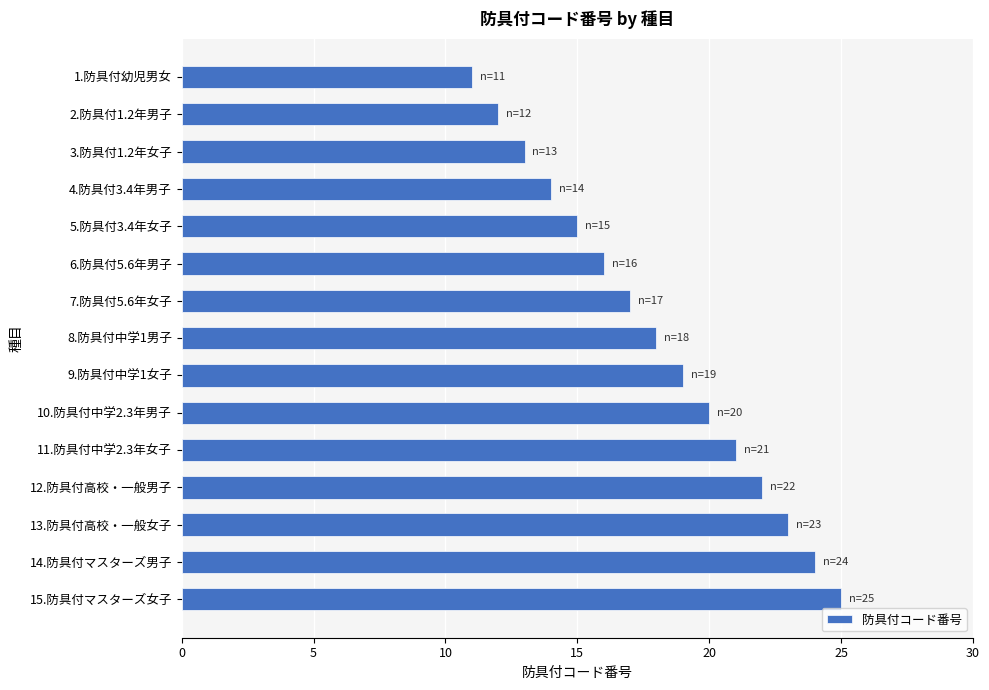

Count the number of data series in this chart.

1